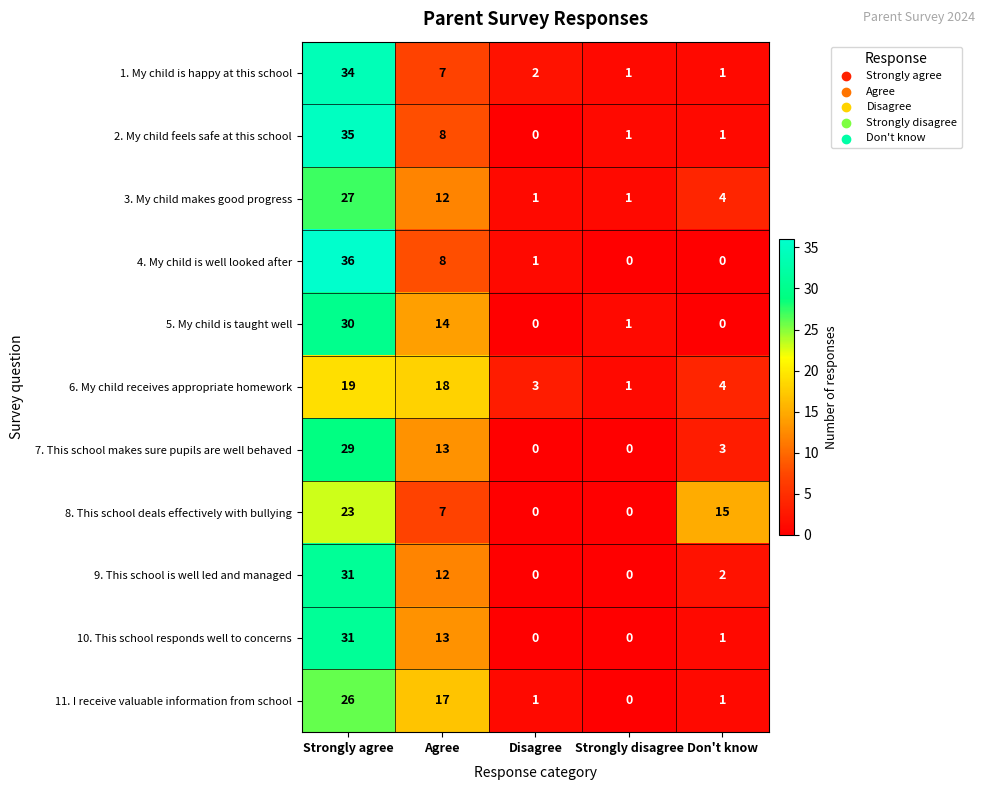

What is the greatest value displayed?

36